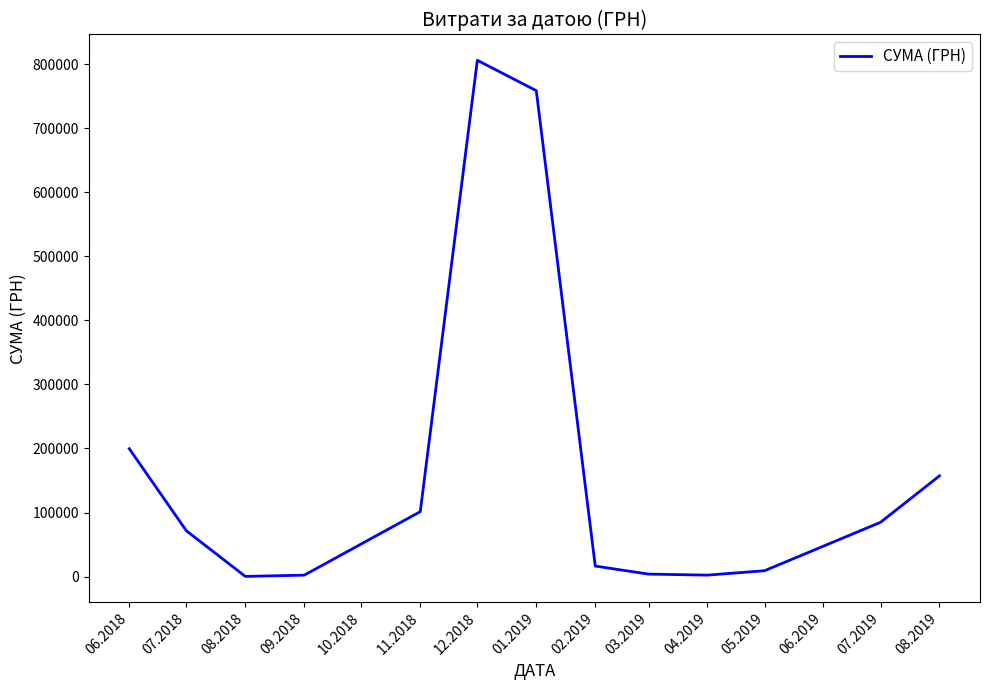

What is the difference between the maximum and minimum values?

805572.0